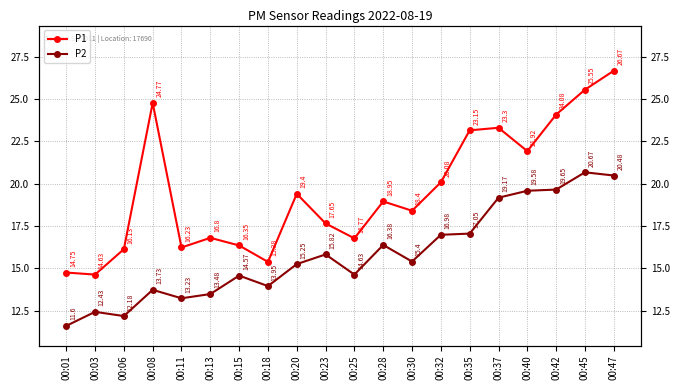

What is the average value of the P1 series?

19.5